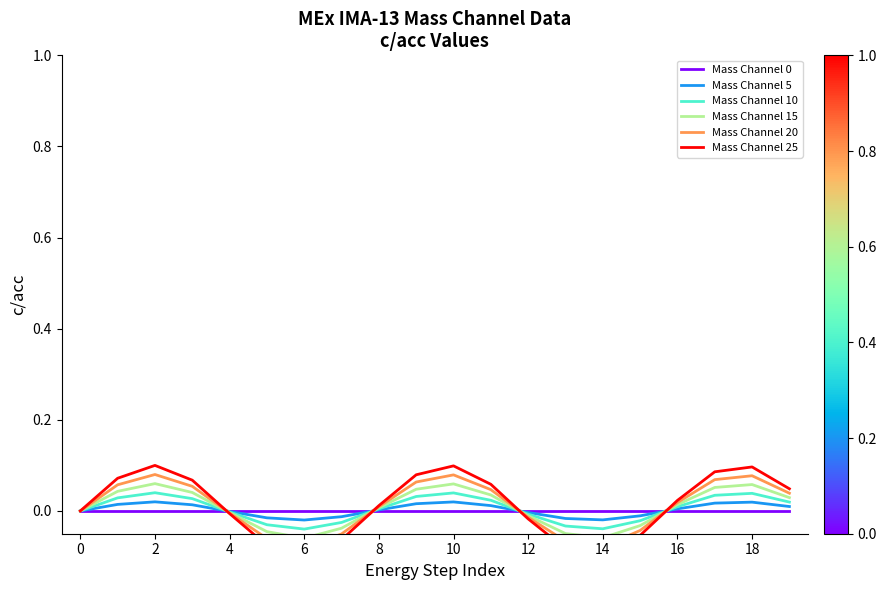

Rank the series at 14 from lowest to highest value.

Mass Channel 25, Mass Channel 20, Mass Channel 15, Mass Channel 10, Mass Channel 5, Mass Channel 0